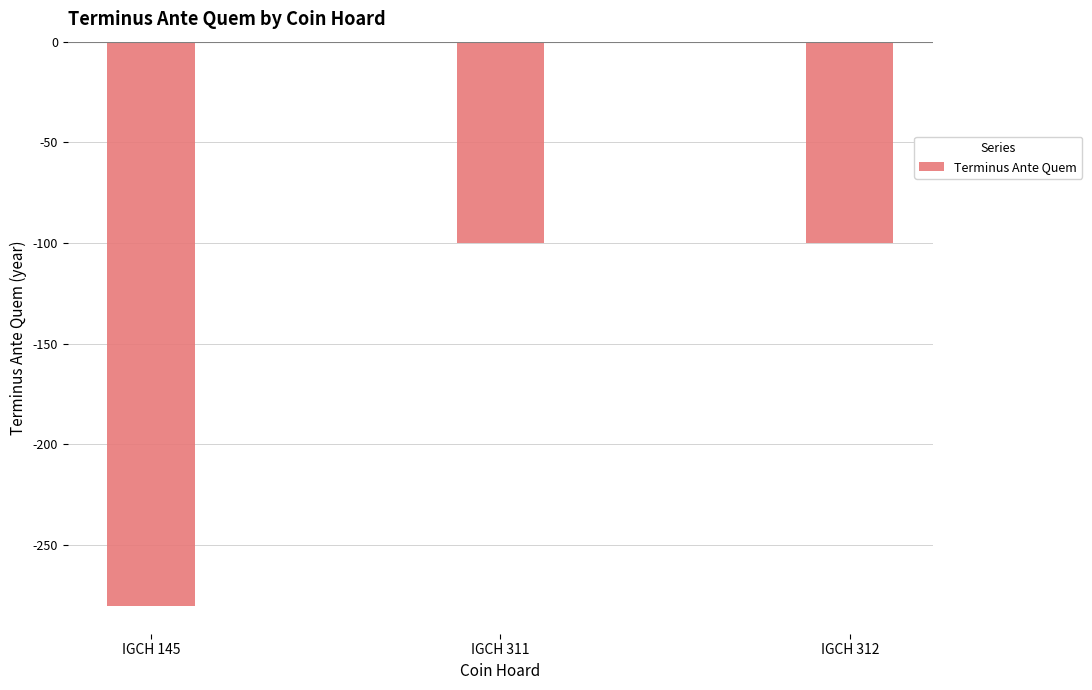

What is the change in value from IGCH 145 to IGCH 312?

+180